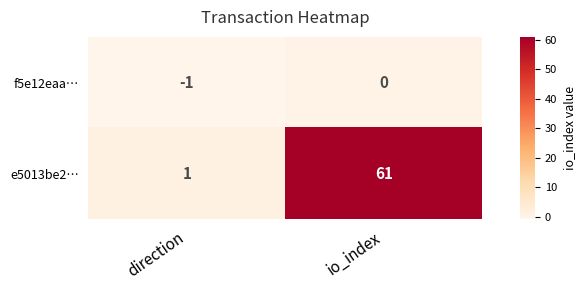

What is the average value of the e5013be2… series?

31